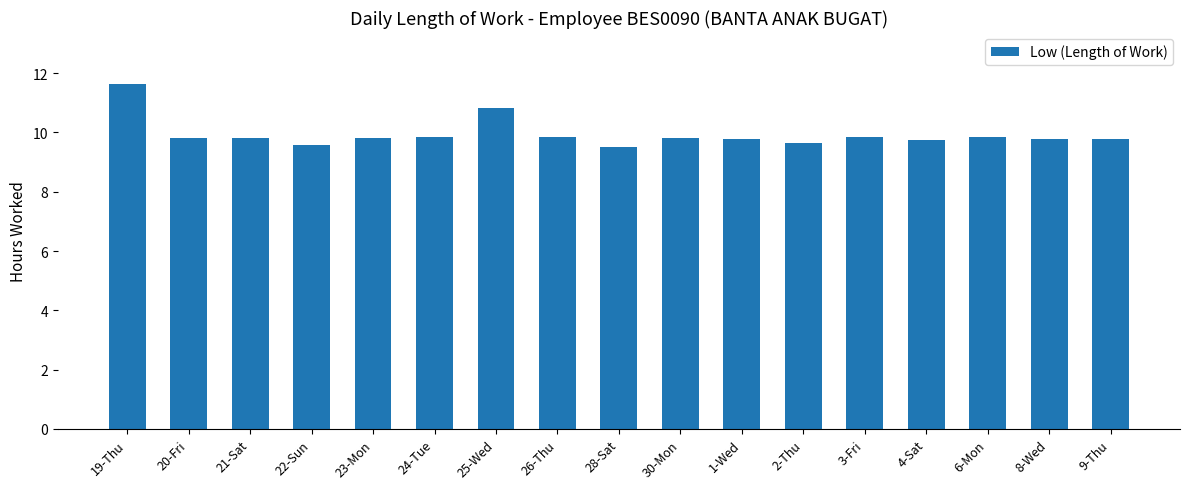

Is it true that the value at 26-Thu is 9.8?

True